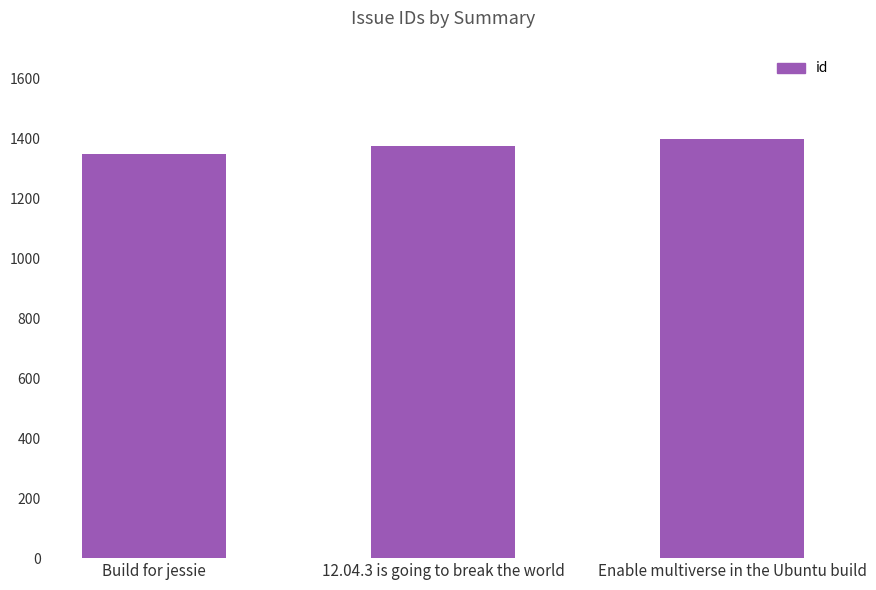

Read the value at Build for jessie.

1348